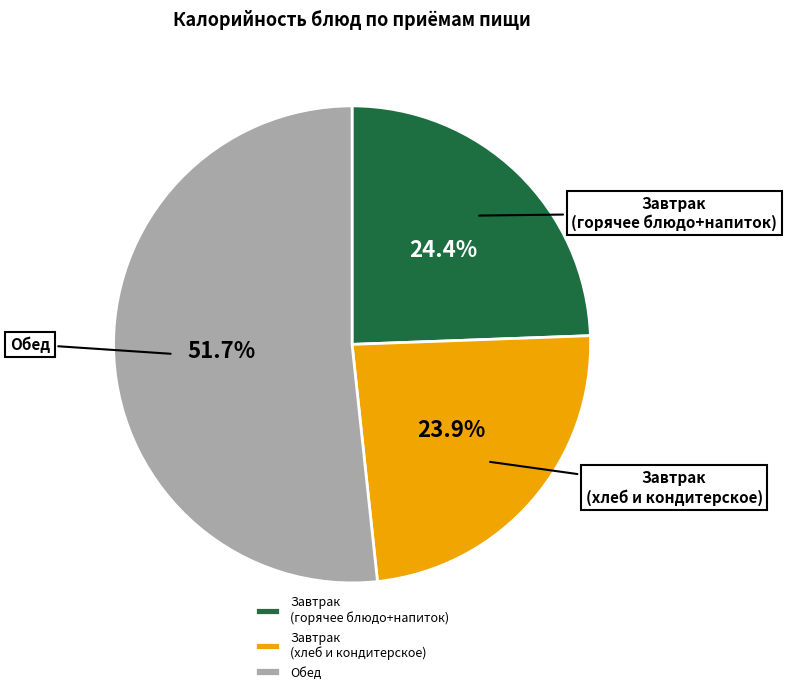

Rank the categories by value from highest to lowest.

Обед, Завтрак (горячее блюдо+напиток), Завтрак (хлеб и кондитерское)